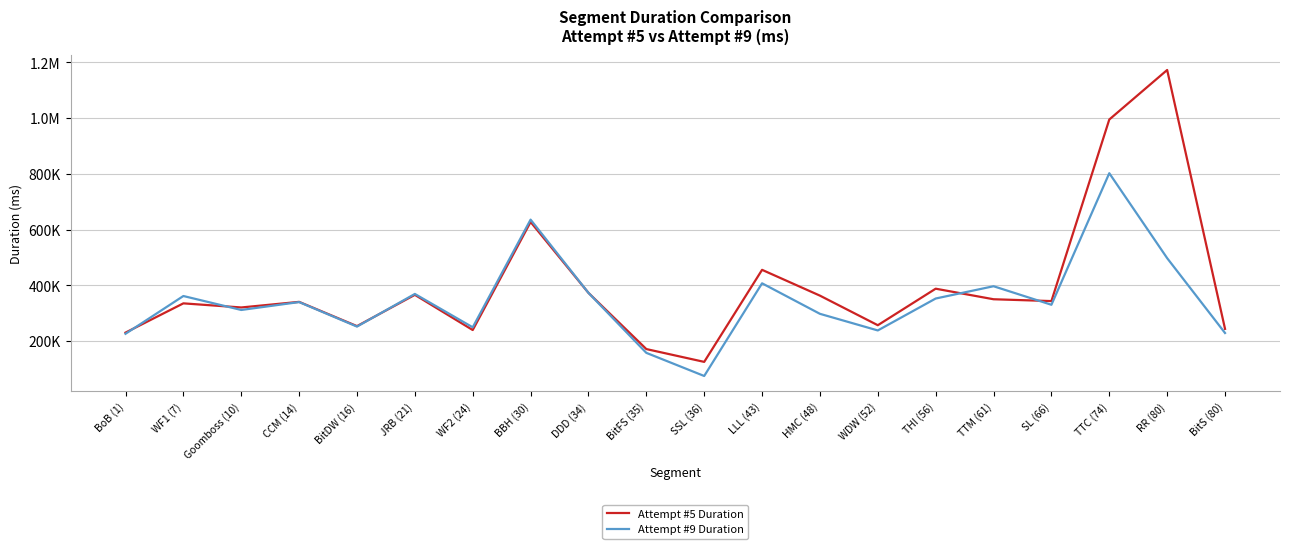

What is the label of the 13th point from the right?

BBH (30)